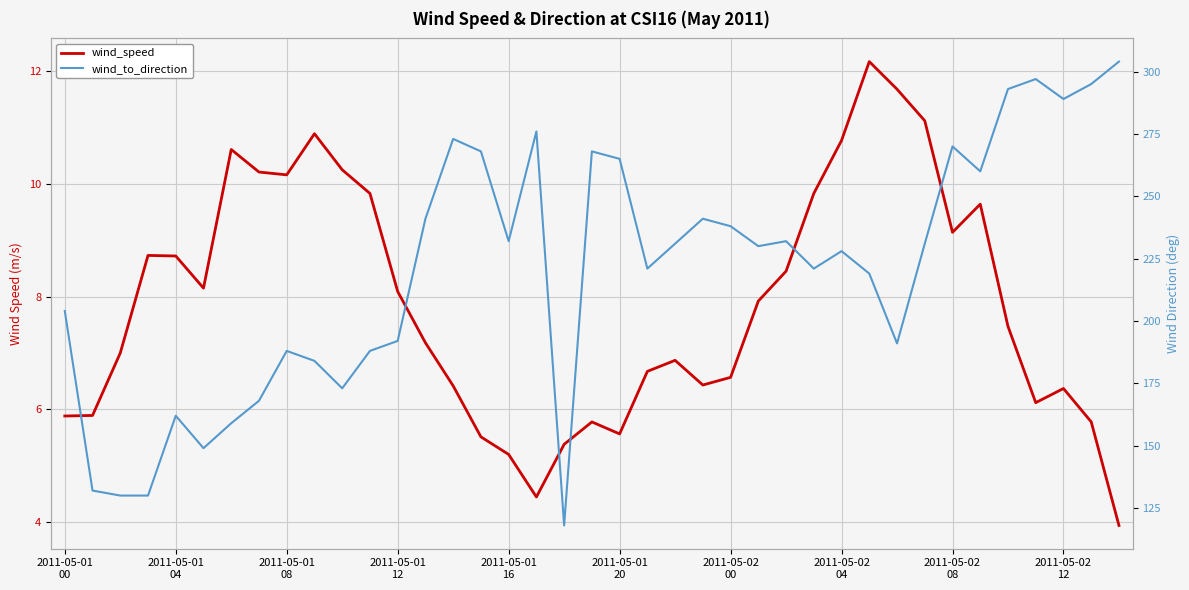

Is the value of wind_to_direction at 2011-05-01 20 greater than the value of wind_speed at 2011-05-02 12?

Yes